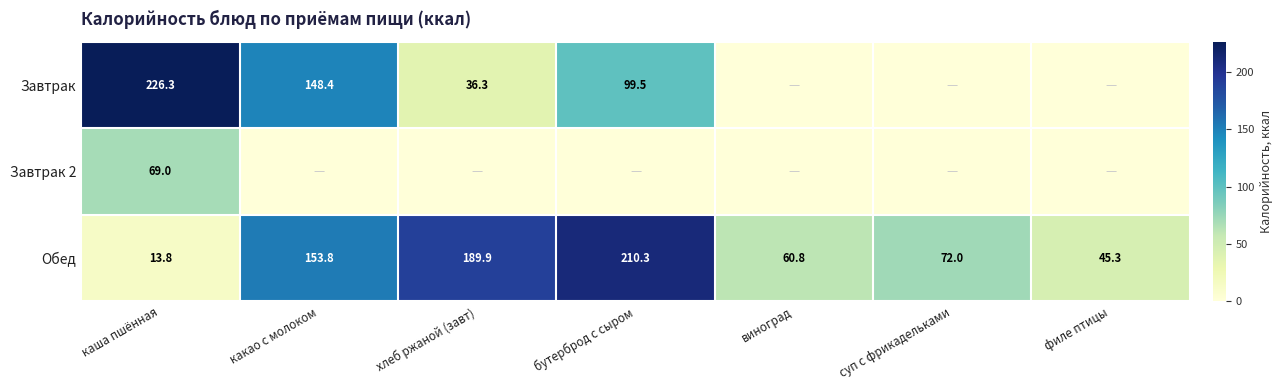

What is the total value across all series at суп с фрикадельками?

72.0